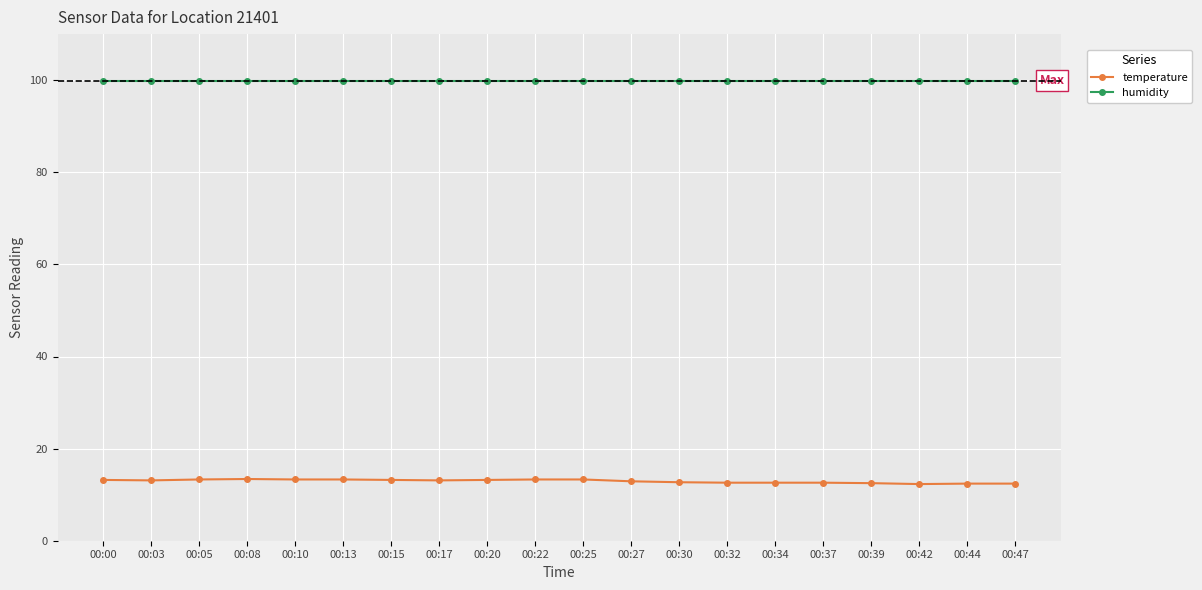

True or false: humidity and temperature intersect in this chart.

False